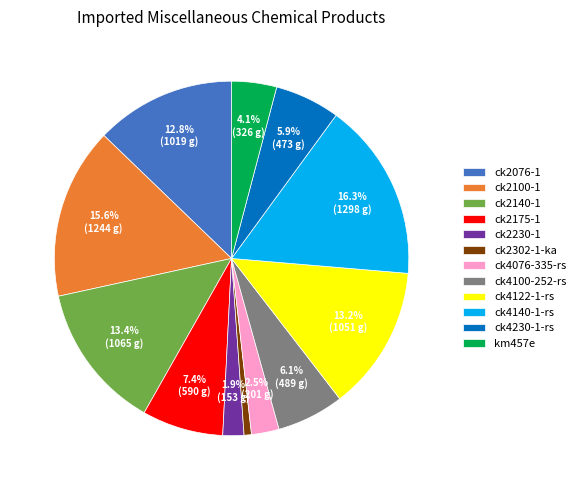

Does any single category account for the majority?

No